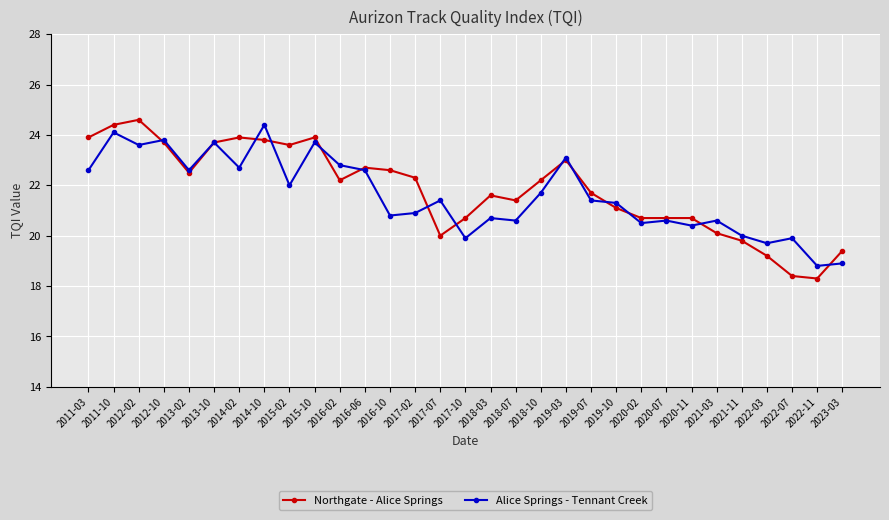

What is the label of the 18th point from the right?

2017-02